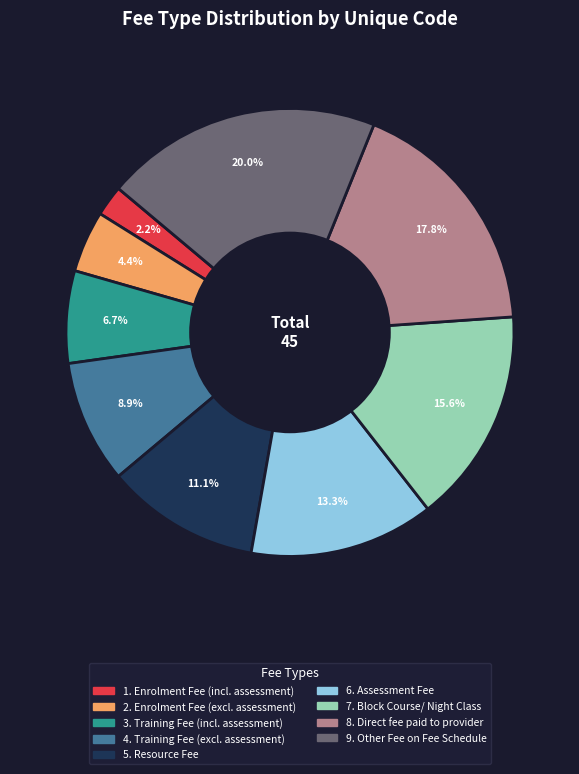

Is there any slice that represents more than half of the pie?

No